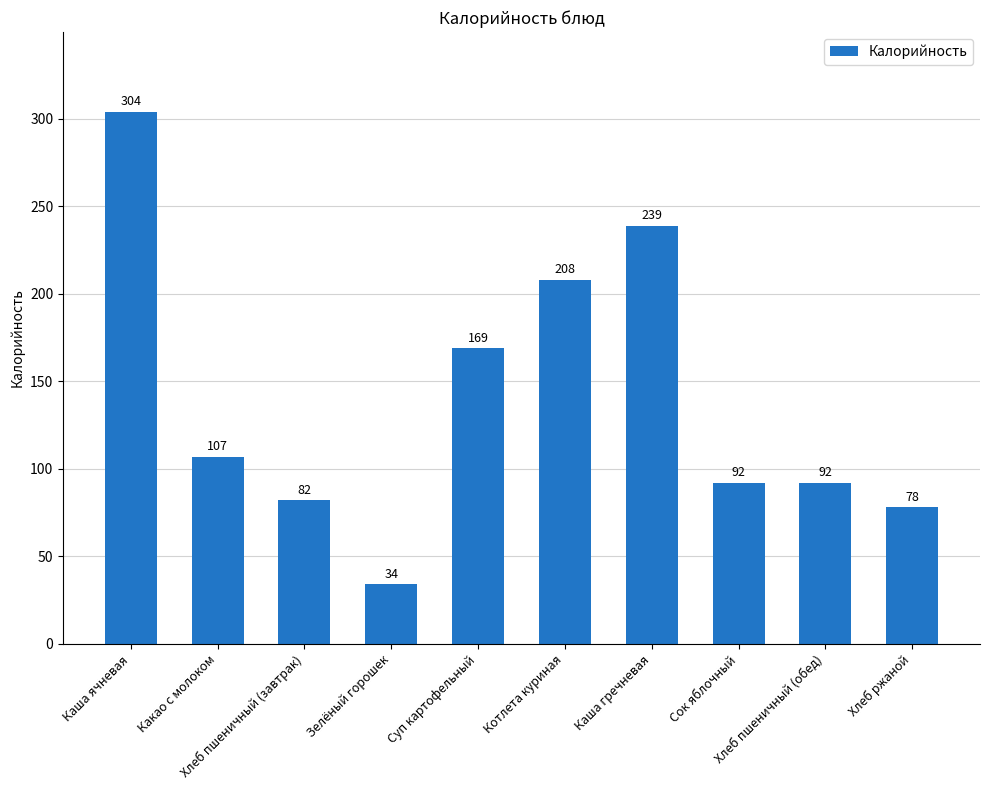

What is the sum of the values at Суп картофельный and Хлеб пшеничный (завтрак)?

251